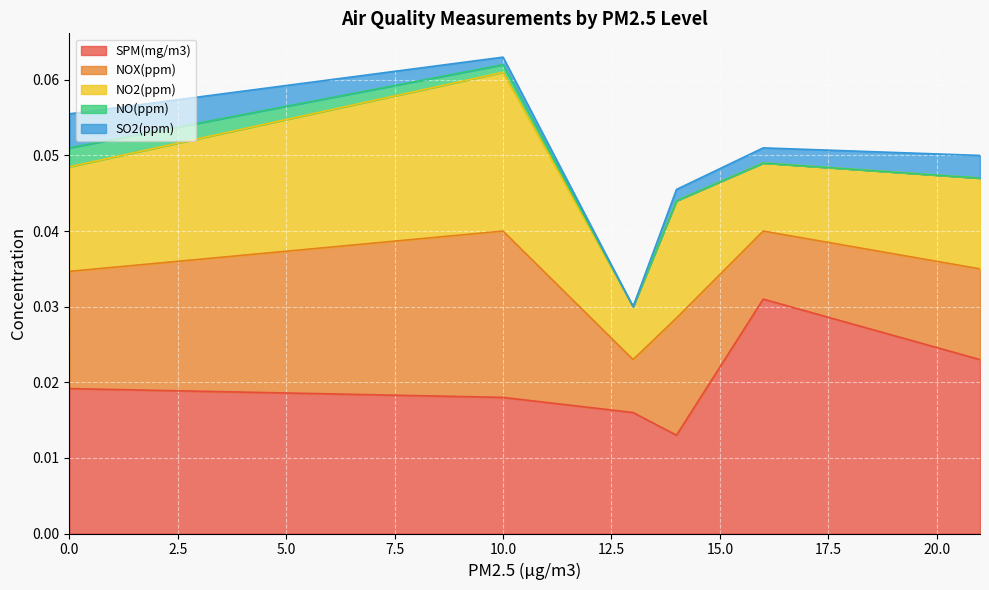

What are all the series names shown in the legend?

SPM(mg/m3), NOX(ppm), NO2(ppm), NO(ppm), SO2(ppm)